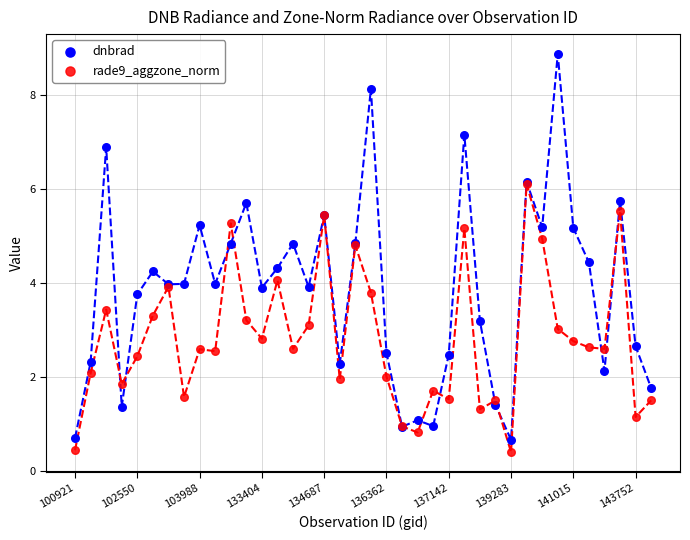

Which series reaches the maximum Y coordinate?

dnbrad